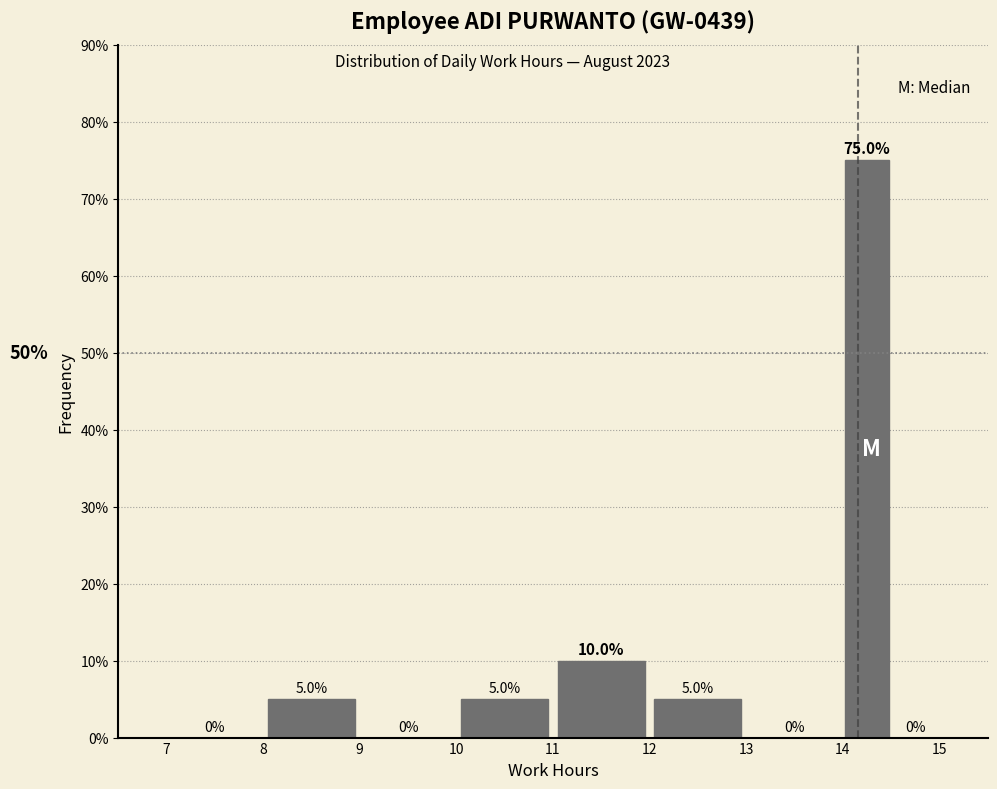

Which range on the x-axis has the tallest bar?

14.0 to 14.5